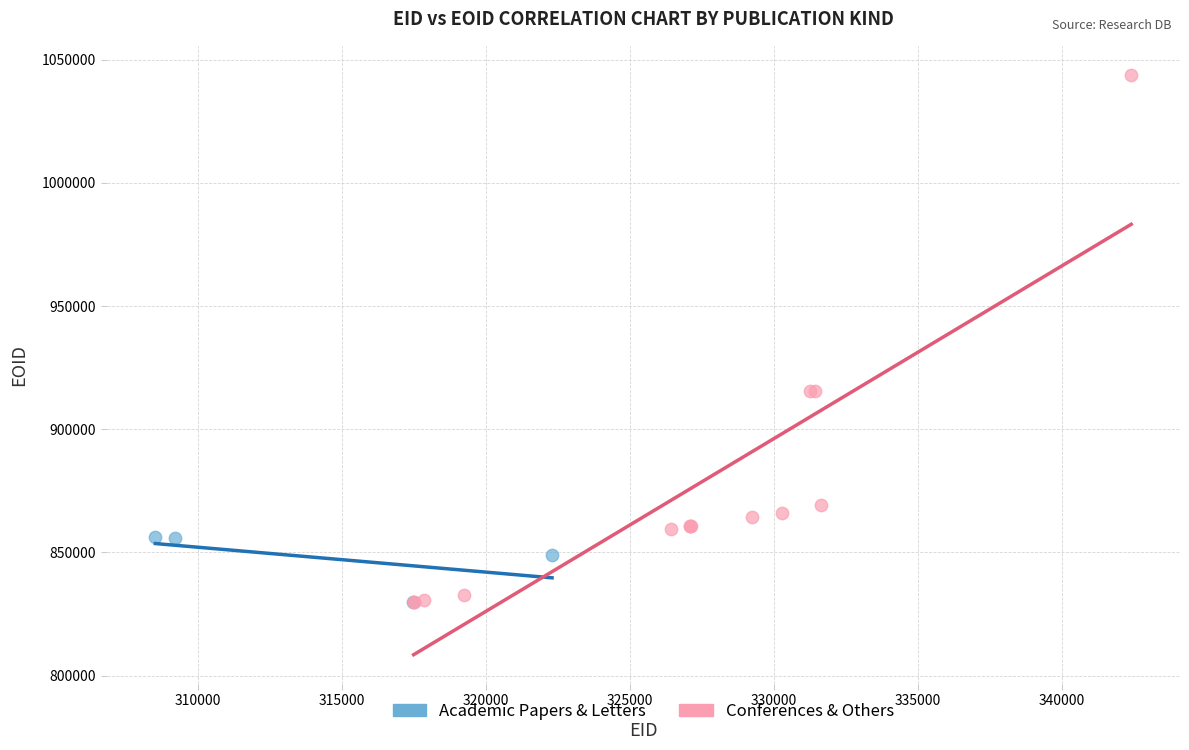

Which series contains the highest Y value?

Conferences & Others